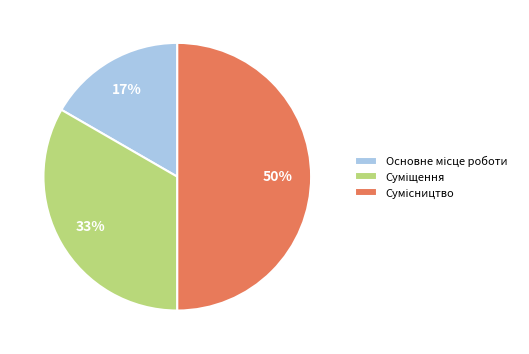

To the nearest percent, what is the difference between the largest and smallest slice percentages?

33%